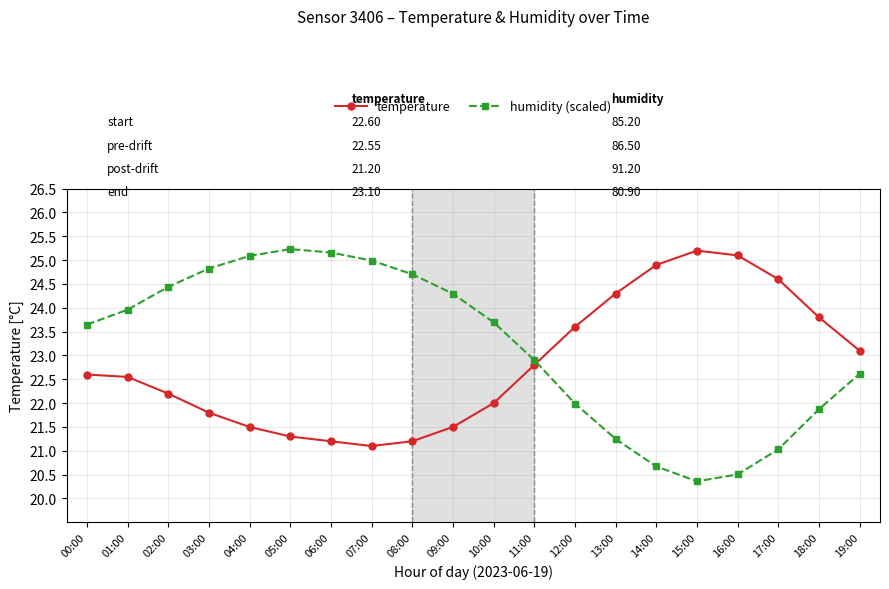

What is the label of the 20th point from the left?

19:00